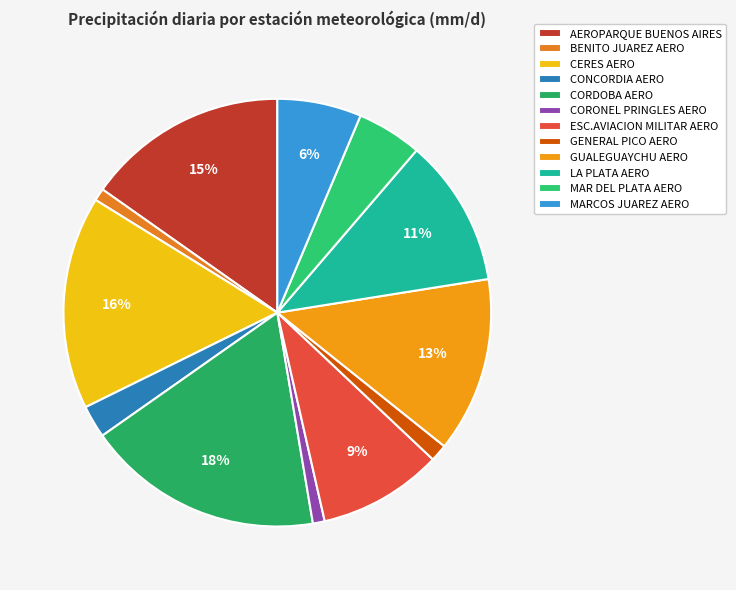

Which category has the biggest portion of the pie?

CORDOBA AERO